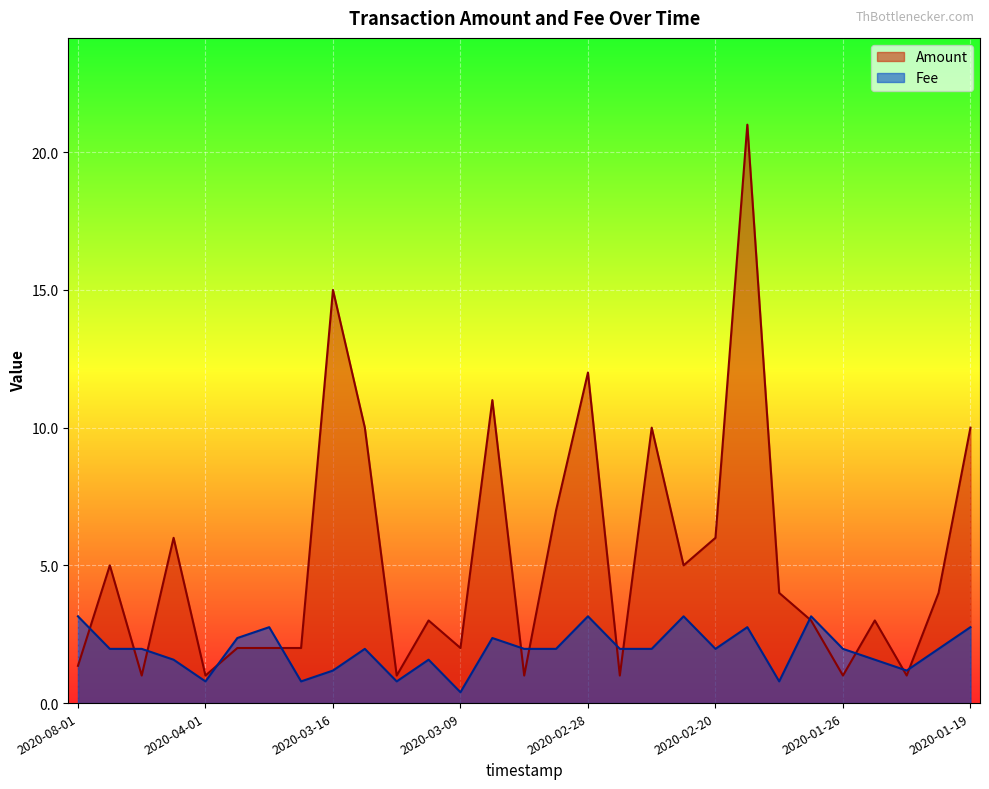

Reading right to left, what are all the values shown in this chart?

Amount: 10.0	4.0	1.0	3.0	1.0	3.0	4.0	21.0	6.0	5.0	10.0	1.0	12.0	7.0	1.0	11.0	2.0	3.0	1.0	10.0	15.0	2.0	2.0	2.0	1.0	6.0	1.0	5.0	1.4
Fee: 2.8	2.0	1.2	1.6	2.0	3.1	0.8	2.8	2.0	3.1	2.0	2.0	3.1	2.0	2.0	2.4	0.4	1.6	0.8	2.0	1.2	0.8	2.8	2.4	0.8	1.6	2.0	2.0	3.1